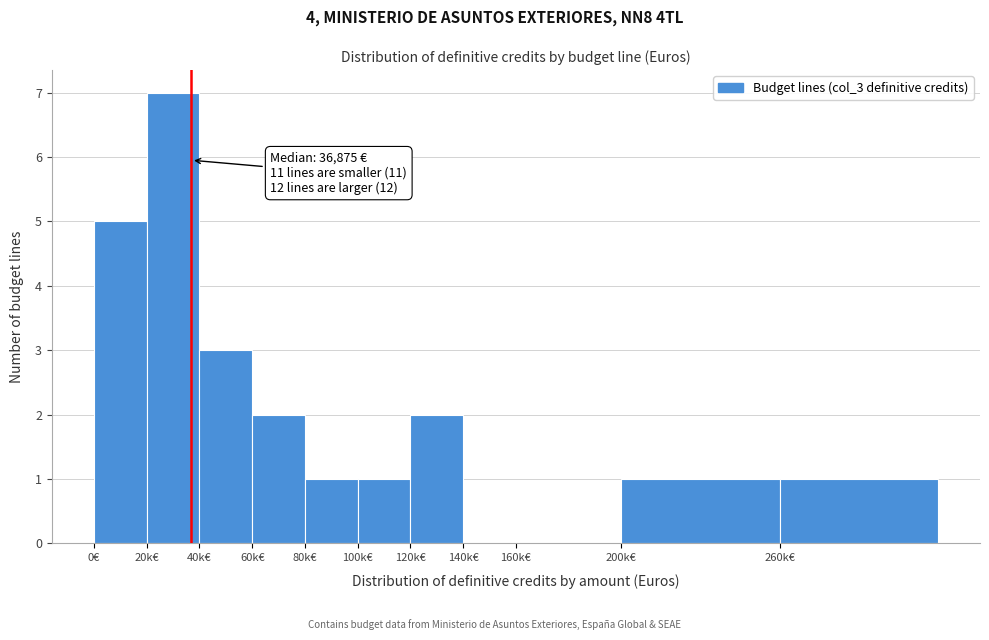

Reading right to left, transcribe all the data shown in this chart.

260k€=1	200k€=1	160k€=0	140k€=0	120k€=2	100k€=1	80k€=1	60k€=2	40k€=3	20k€=7	0€=5